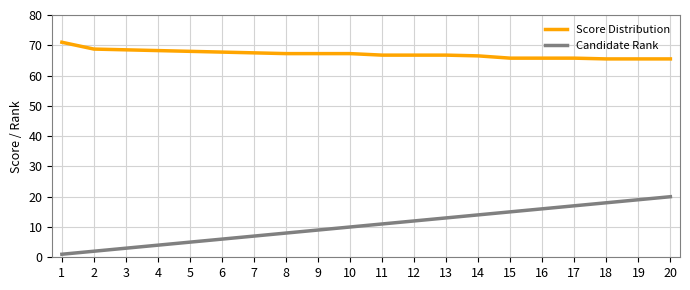

True or false: Candidate Rank and Score Distribution intersect in this chart.

False